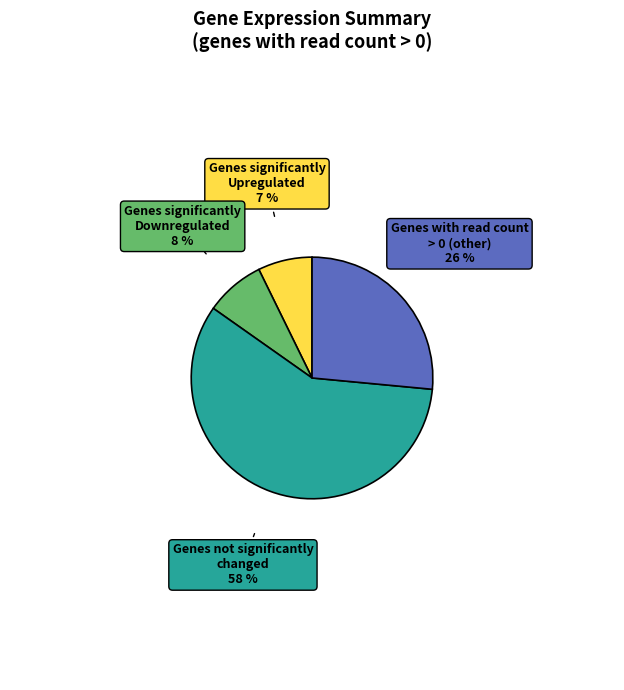

Is it true that Genes significantly Downregulated is 21% of the pie?

False